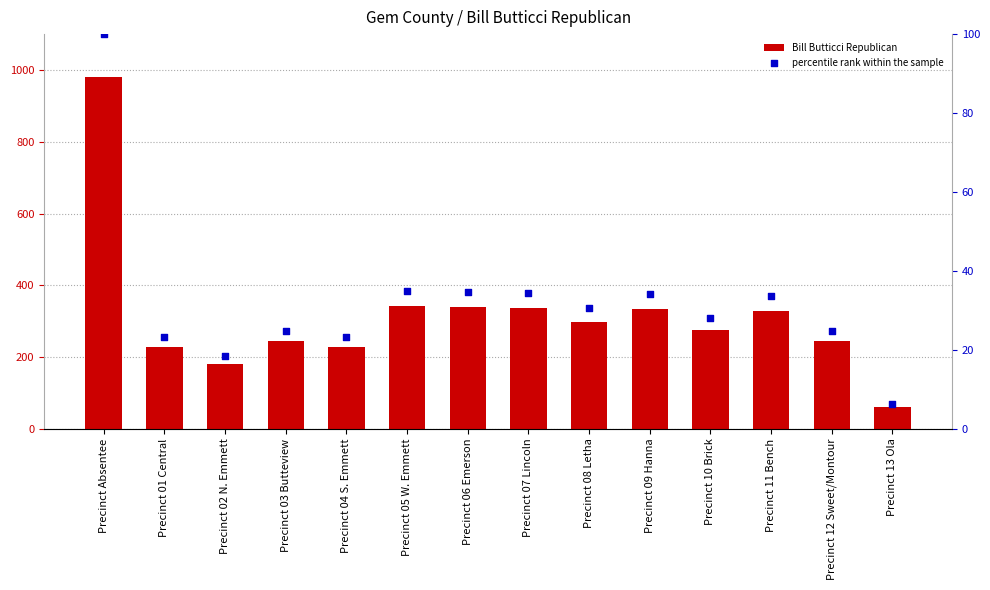

Is the value of Bill Butticci Republican at Precinct Absentee greater than the value of percentile rank within the sample at Precinct Absentee?

Yes